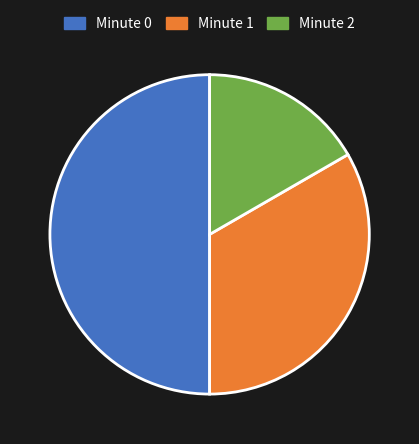

Which slice is the smallest?

Minute 2